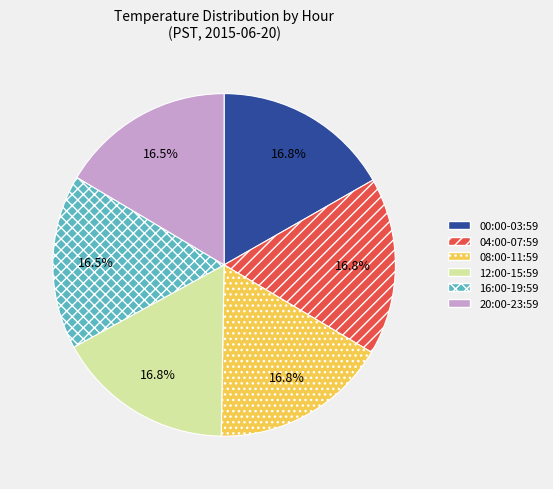

How many slices are in this pie chart?

6